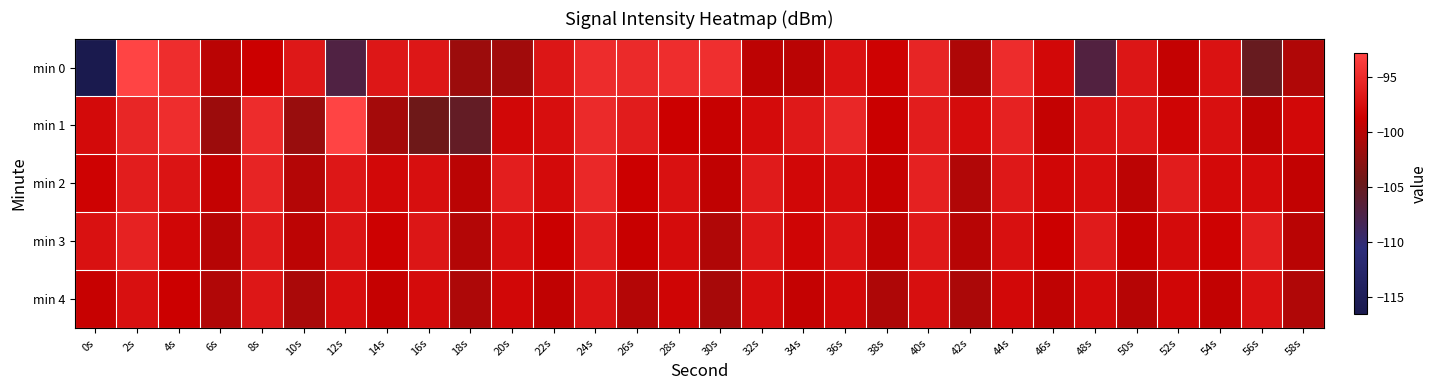

Rank the series by their maximum value, from lowest to highest.

min 4, min 3, min 2, min 1, min 0